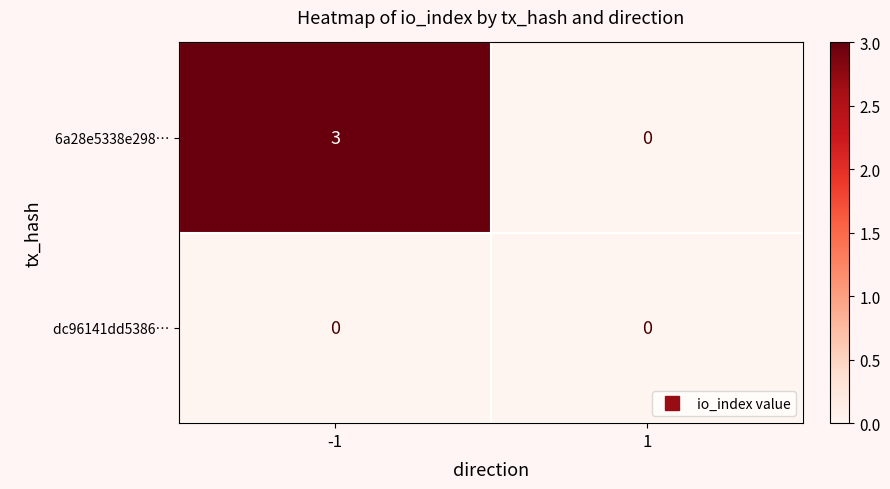

What is the difference between the highest and lowest values at -1?

3